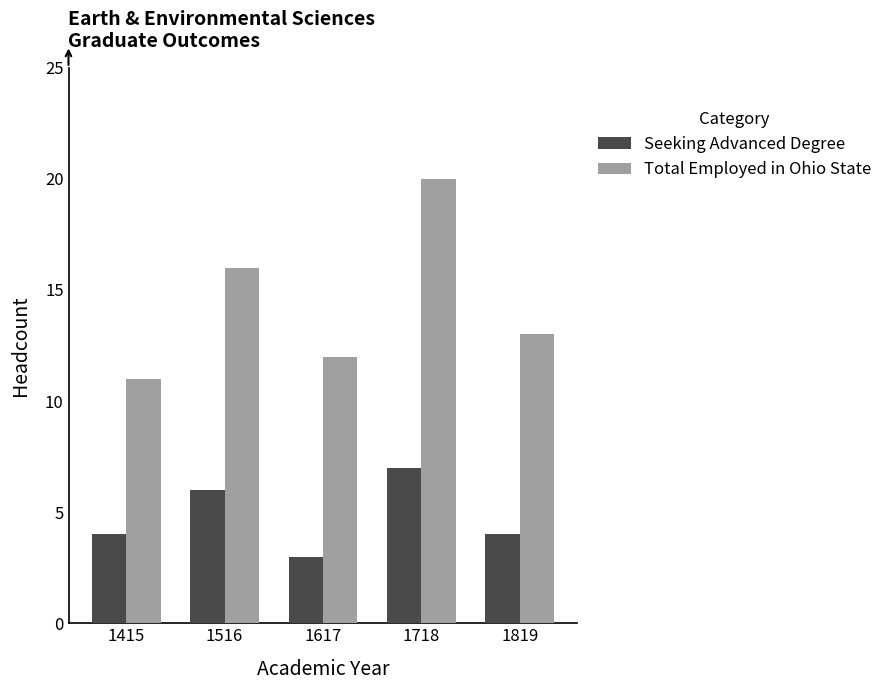

Reading right to left, extract all data points from this chart.

Seeking Advanced Degree: 1819=4	1718=7	1617=3	1516=6	1415=4
Total Employed in Ohio State: 1819=13	1718=20	1617=12	1516=16	1415=11